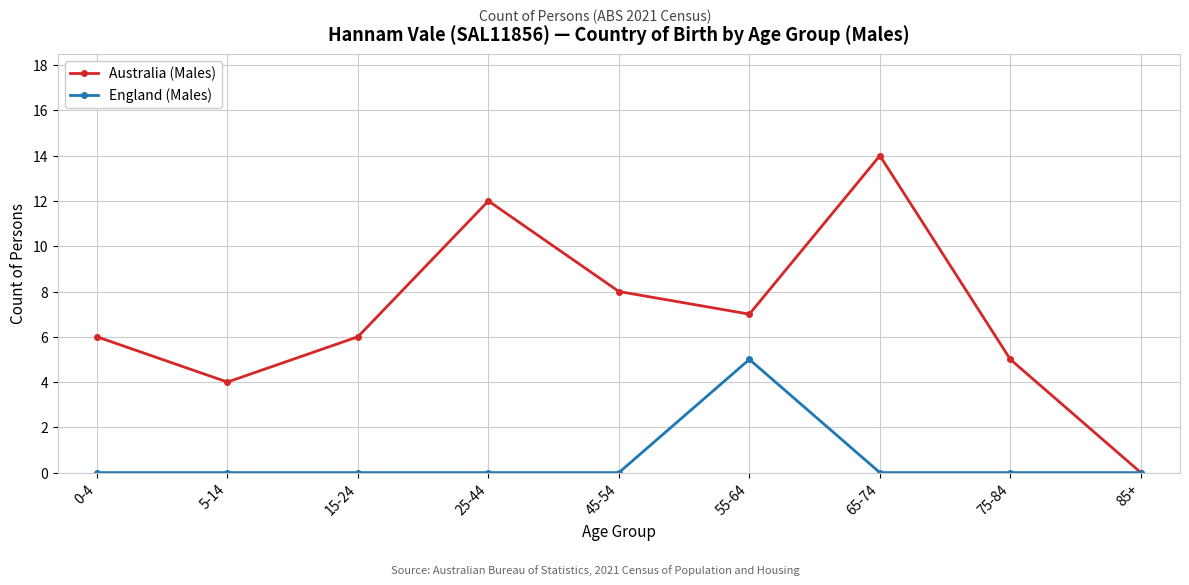

Rank the series by their maximum value, from lowest to highest.

England (Males), Australia (Males)